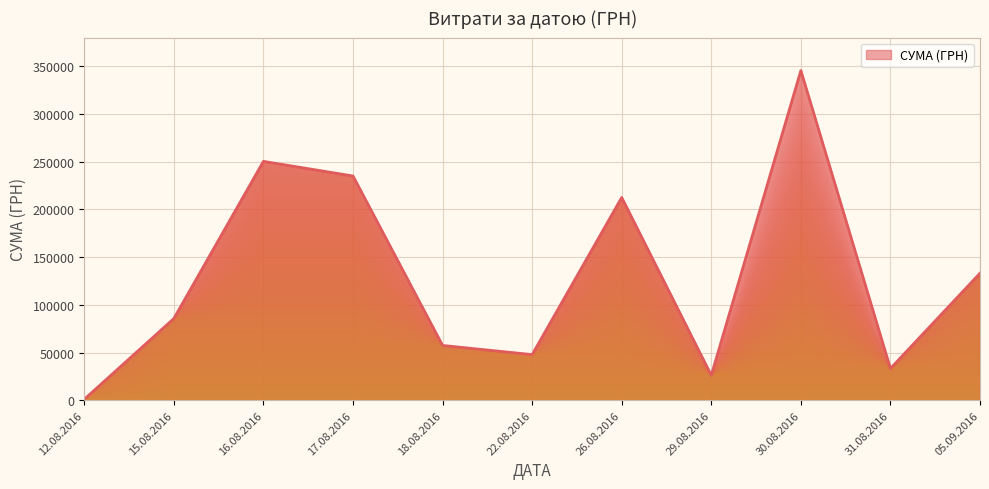

What is the difference between the second highest and second lowest values?

224405.9